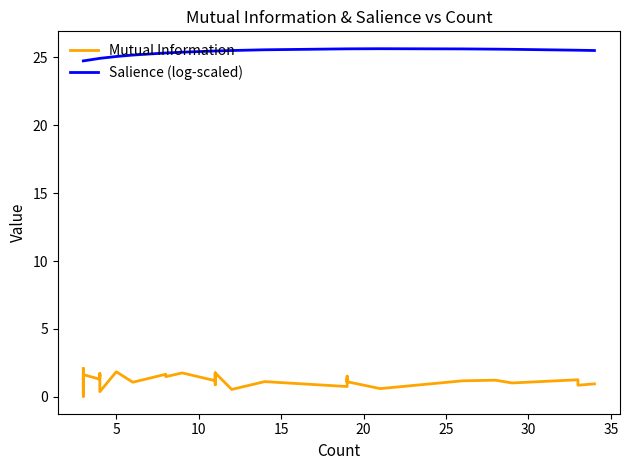

In Salience (log-scaled), how many points are higher than both neighbors (excluding endpoints)?

1